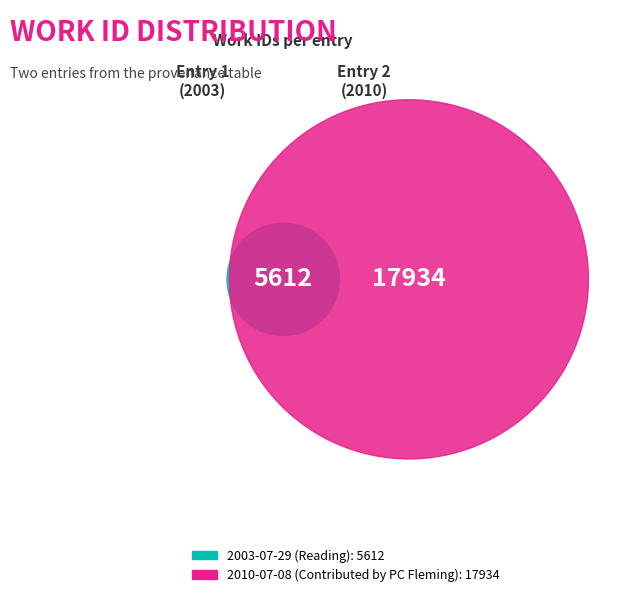

How many segments does this pie chart have?

2